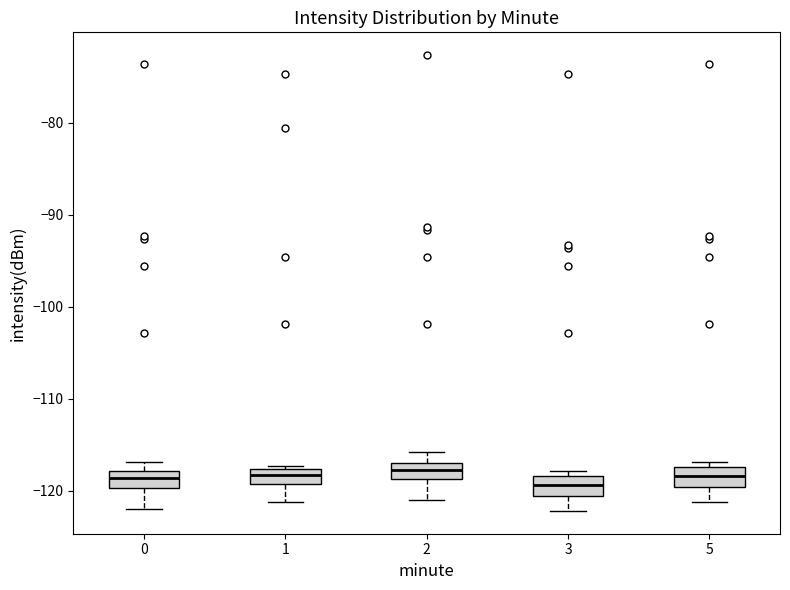

Reading left to right, transcribe this box plot: for each box, give where its median line is, the range the box spans, and where its two whiskers end, as read against the y-axis. The values are not printed on the chart, so give them approximately, as read against the axis.

0: median -119, box -120 to -118, whiskers -122 to -117
1: median -118 (inside the box), box -119 to -118, whiskers -121 to -117
2: median -118, box -119 to -117, whiskers -121 to -116
3: median -119, box -121 to -118, whiskers -122 to -118 (just above the box's upper edge)
5: median -118, box -120 to -117, whiskers -121 to -117 (just above the box's upper edge)